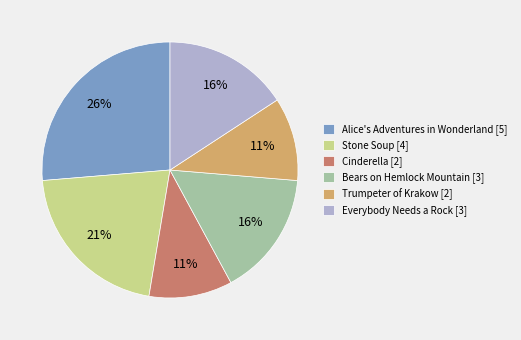

How many slices are in this pie chart?

6